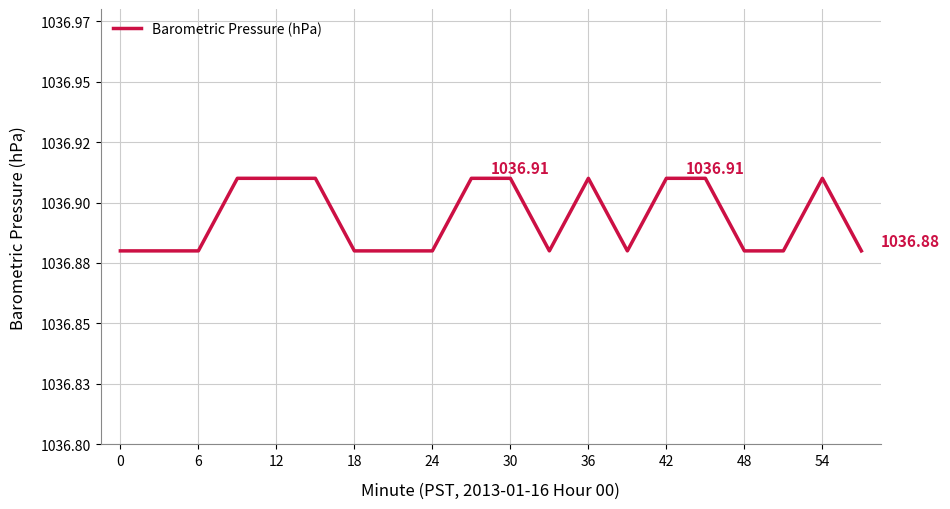

Does the chart display data point markers on the line(s)?

No